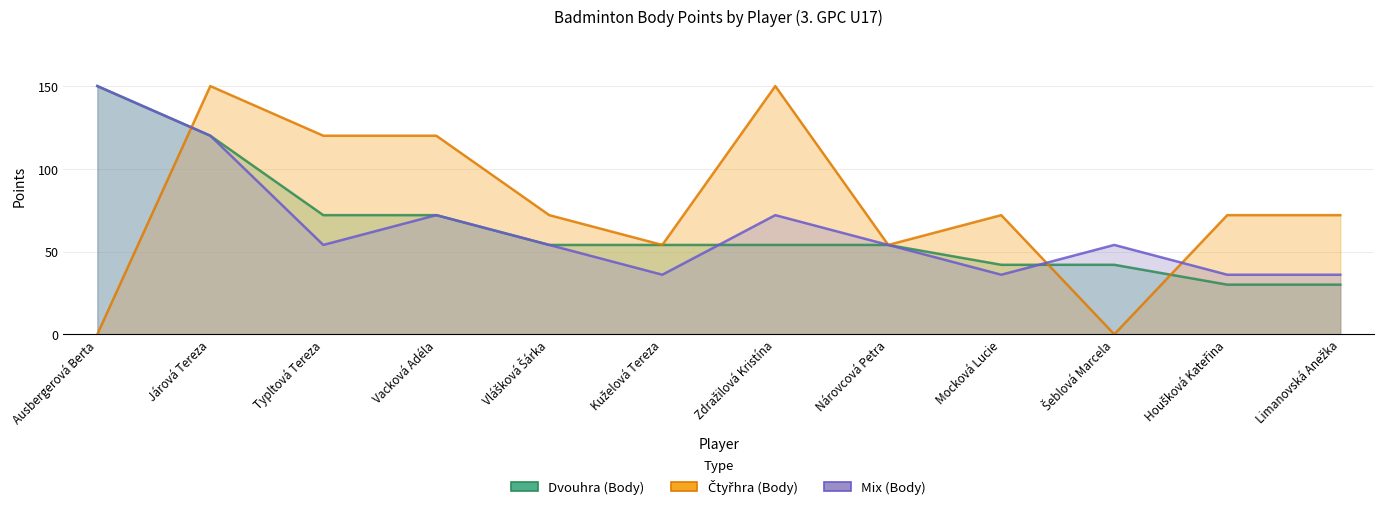

True or false: Čtyřhra (Body) has more than 1 interior local peaks.

True